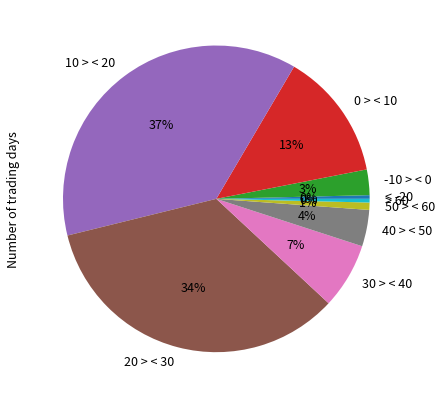

Is it true that 0 > < 10 is 13% of the pie?

True